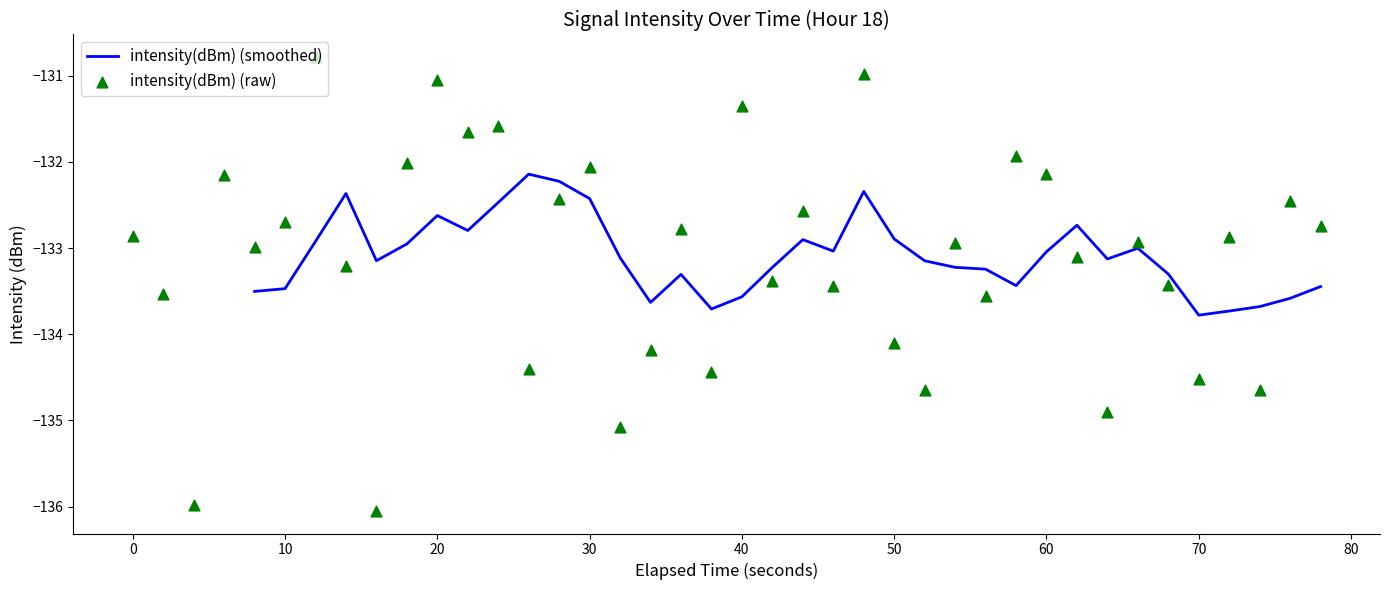

What is the maximum value for intensity(dBm) (smoothed)?

-132.1